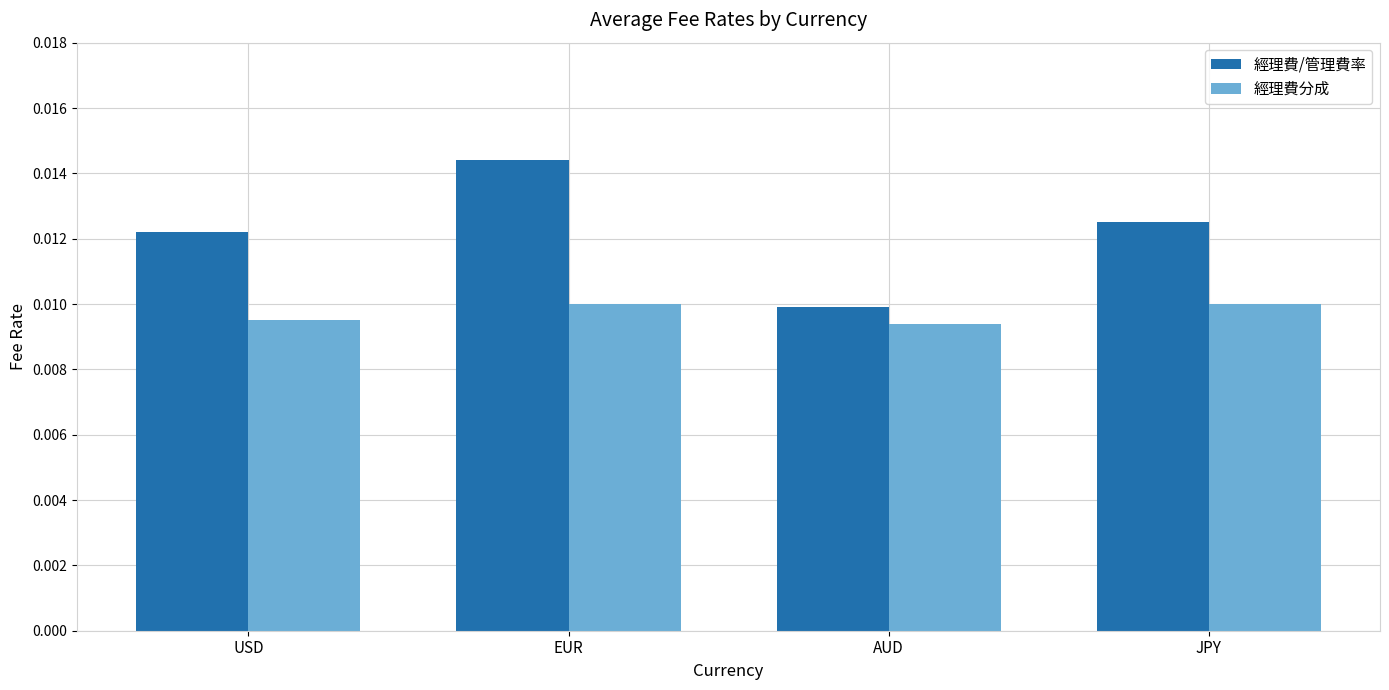

Rank the series by their maximum value, from lowest to highest.

經理費分成, 經理費/管理費率